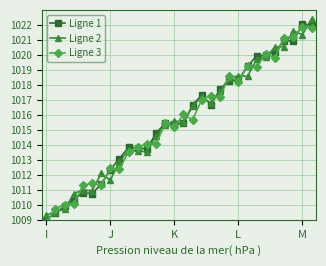

The Ligne 1 series shows 365.8 at I. True or false?

False